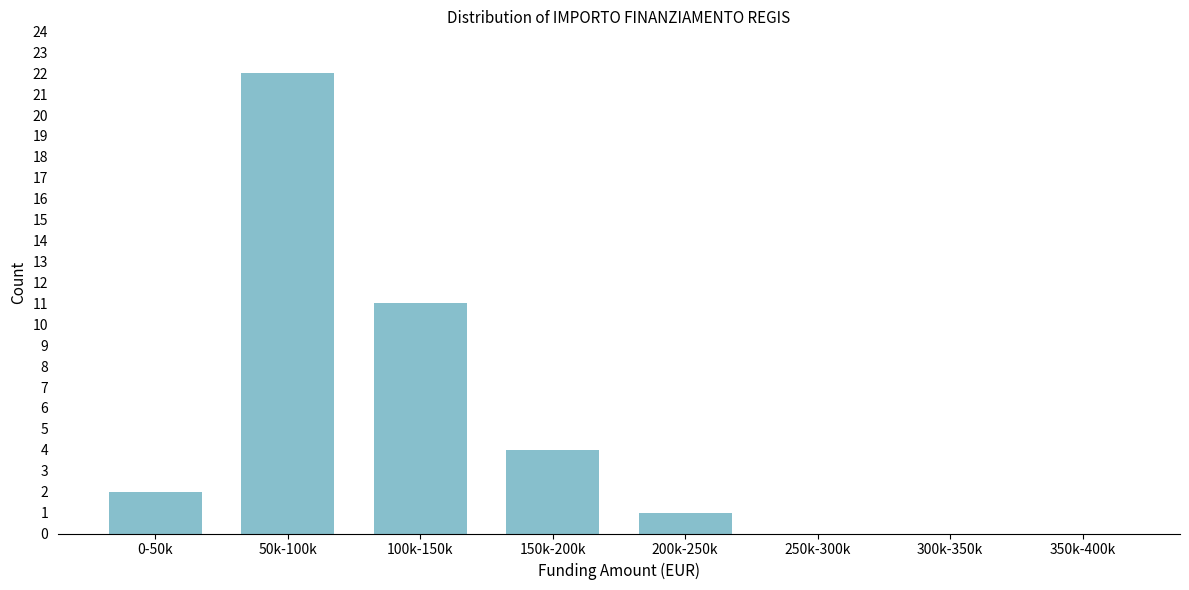

Reading left to right, list all the values displayed in this chart.

0-50k=2	50k-100k=22	100k-150k=11	150k-200k=4	200k-250k=1	250k-300k=0	300k-350k=0	350k-400k=0